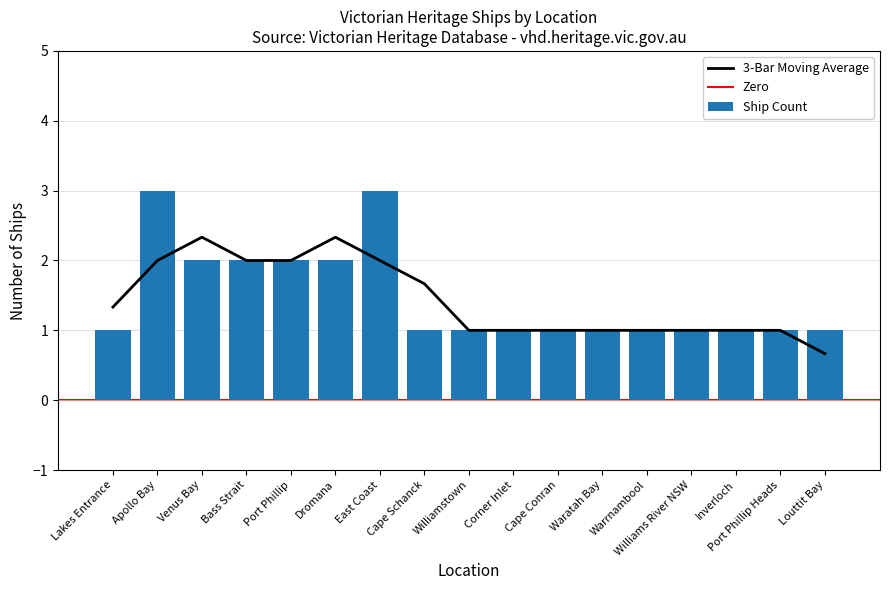

At which label is the value closest to 2?

Venus Bay